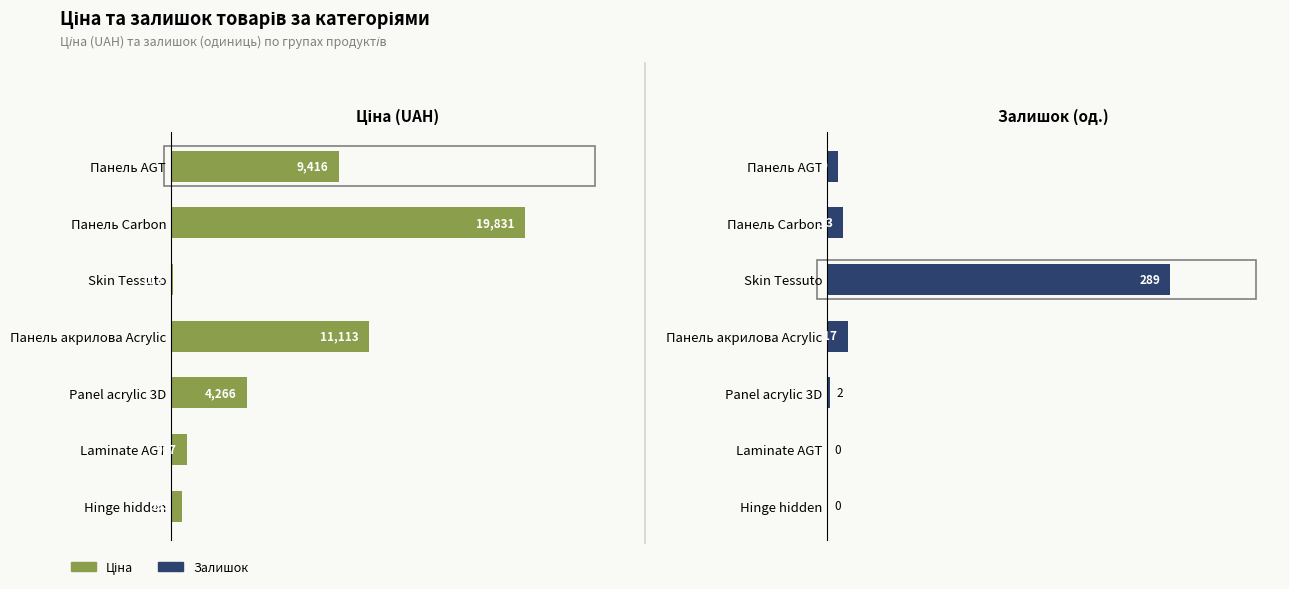

Reading left to right, what are all the values shown in this chart?

Ціна: 9416.9	19831.1	113.3	11113.6	4266.8	917.2	595.0
Залишок: 9.0	13.0	289.0	17.0	2.0	0.0	0.0